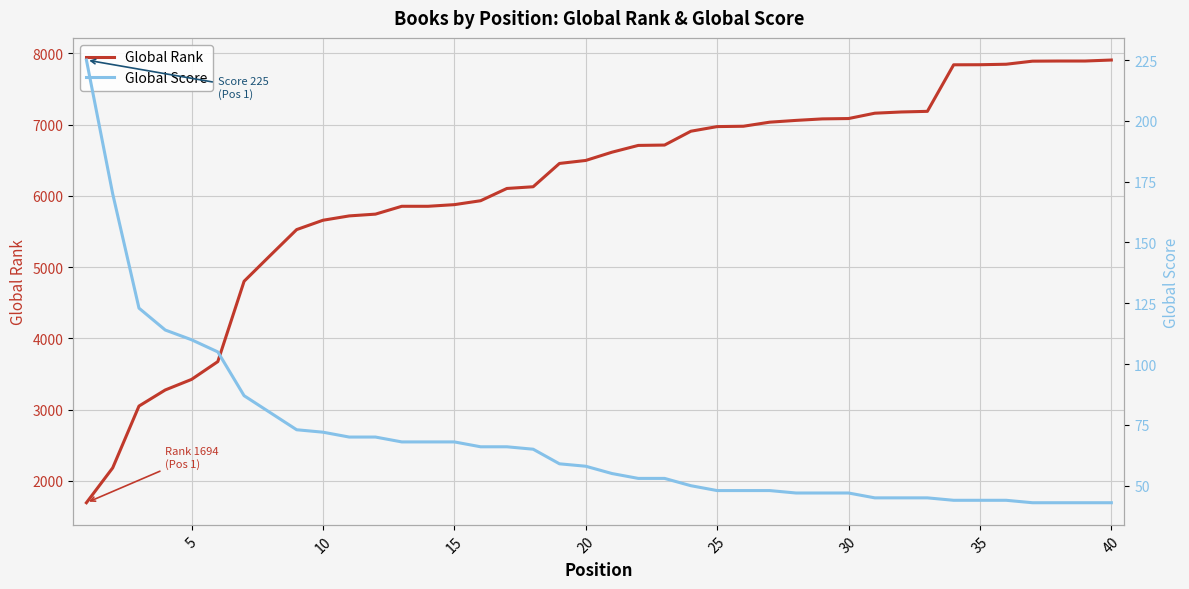

How many values in the Global Score series exceed 58?

19